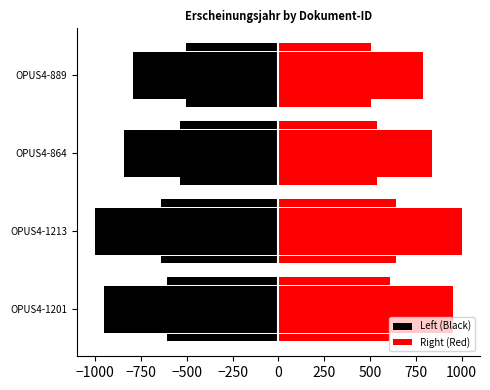

What are all the series names shown in the legend?

Left (Black), Right (Red)